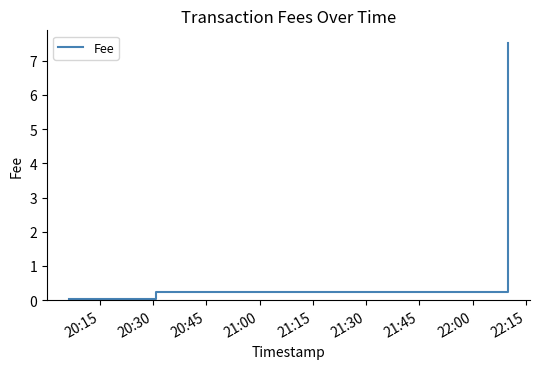

What is the difference between the maximum and minimum values?

7.5